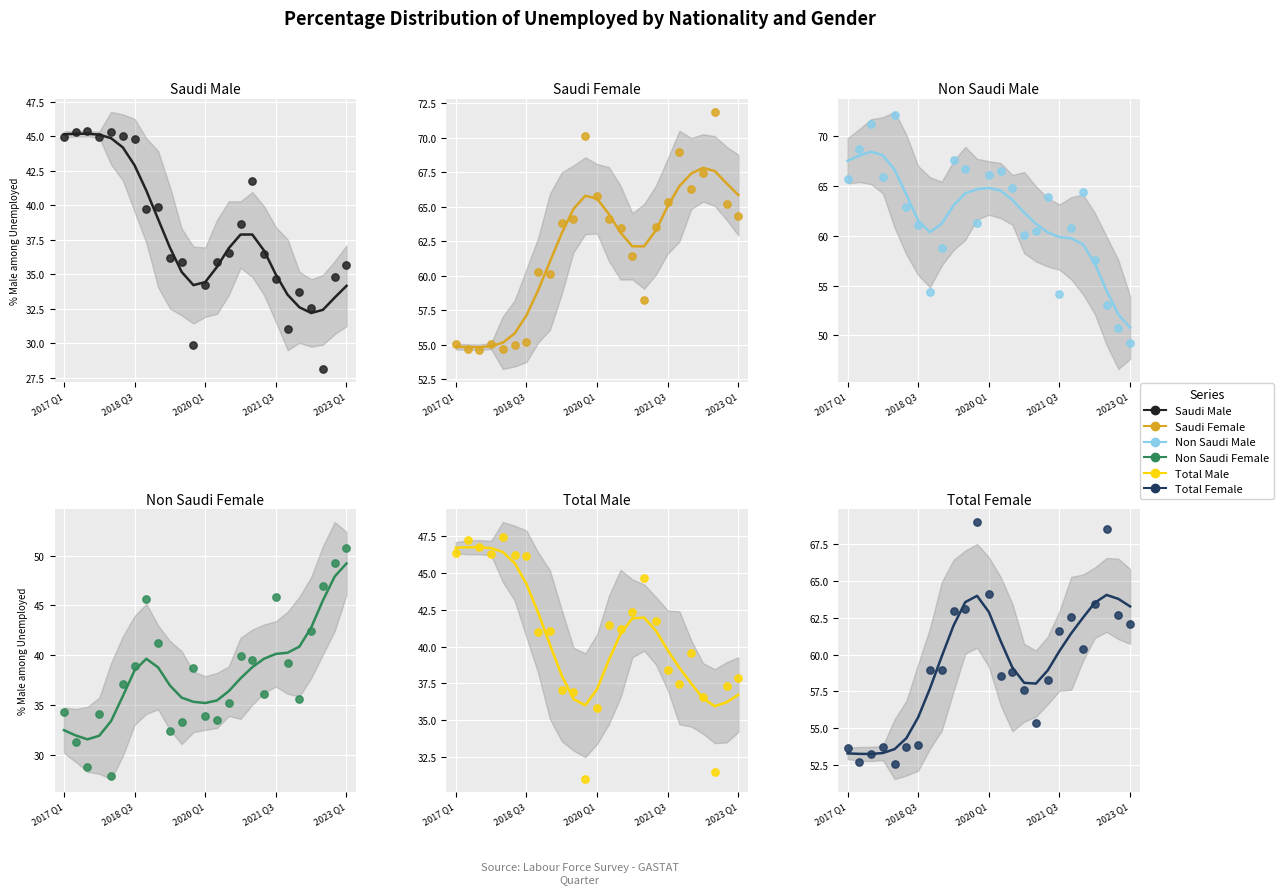

At which category is the sum across all series the highest?

2017 Q1